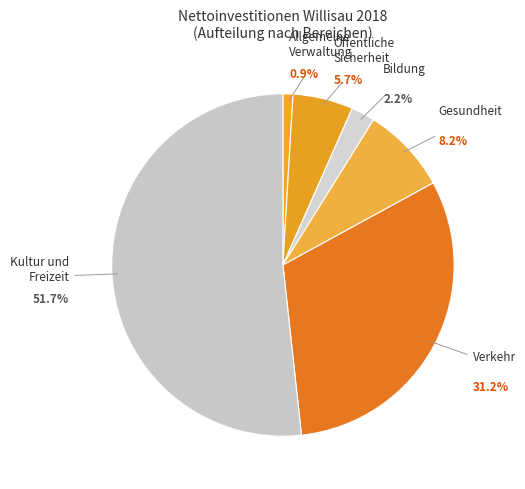

Count the number of slices in the pie.

6